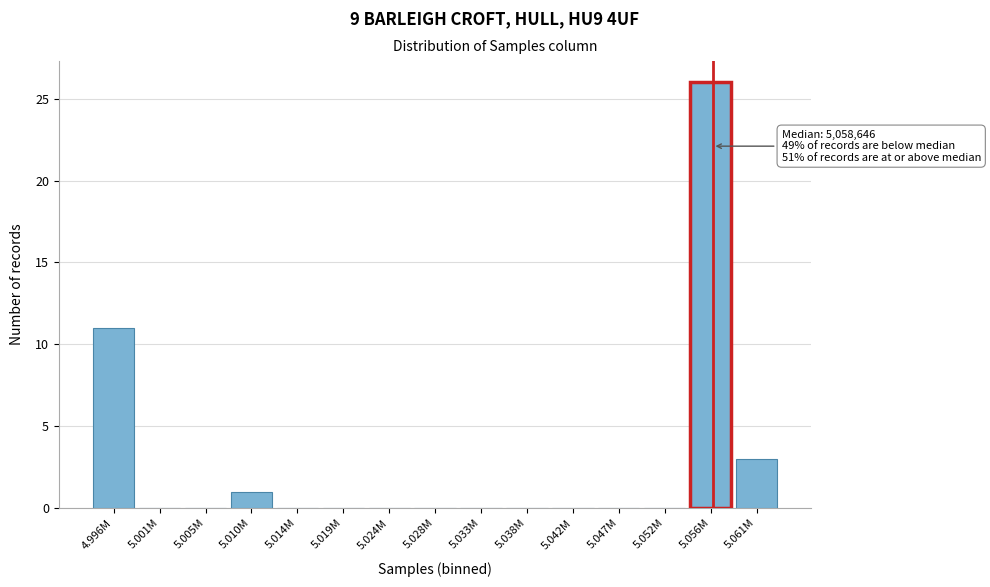

Reading right to left, transcribe all the data shown in this chart.

5.061M=3	5.056M=26	5.052M=0	5.047M=0	5.042M=0	5.038M=0	5.033M=0	5.028M=0	5.024M=0	5.019M=0	5.014M=0	5.010M=1	5.005M=0	5.001M=0	4.996M=11